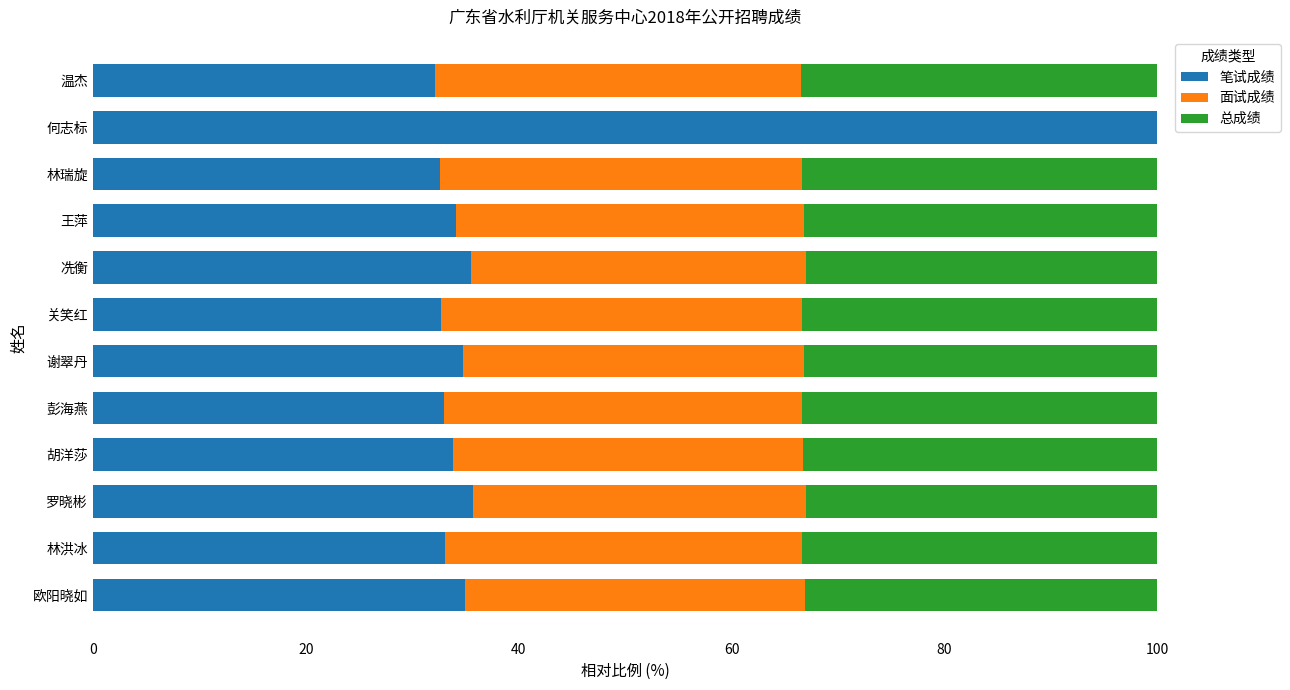

What is the total value across all series at 林瑞旋?

100.0